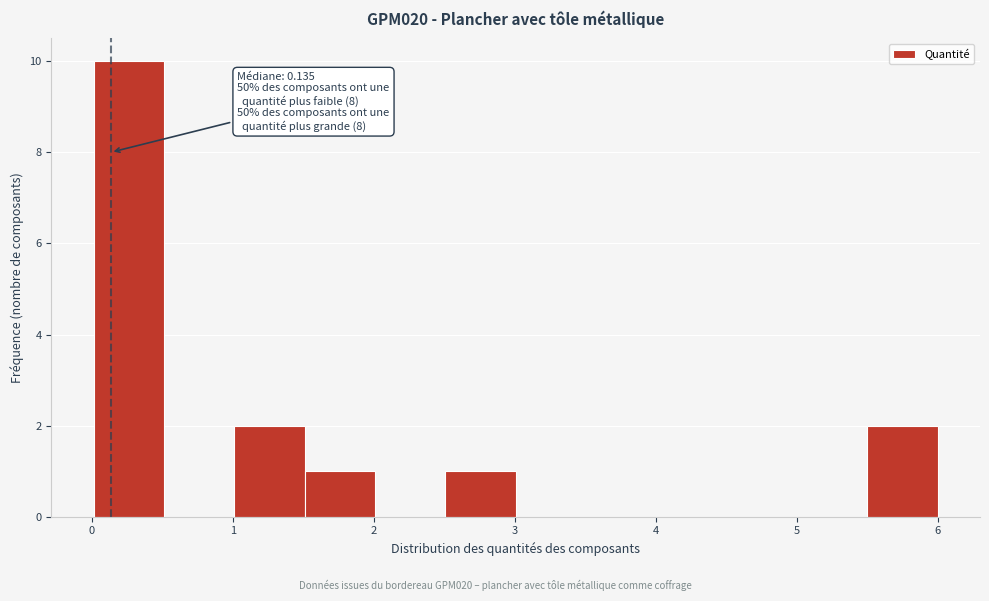

Over which range of the x-axis is the bar tallest?

0.0 to 0.5